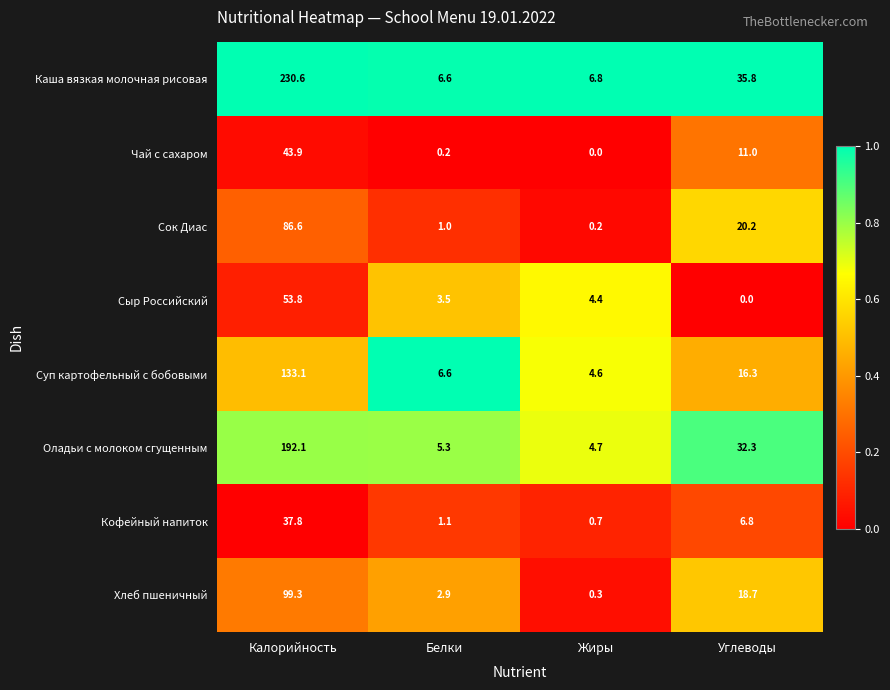

At which label is Кофейный напиток closest to 19?

Углеводы